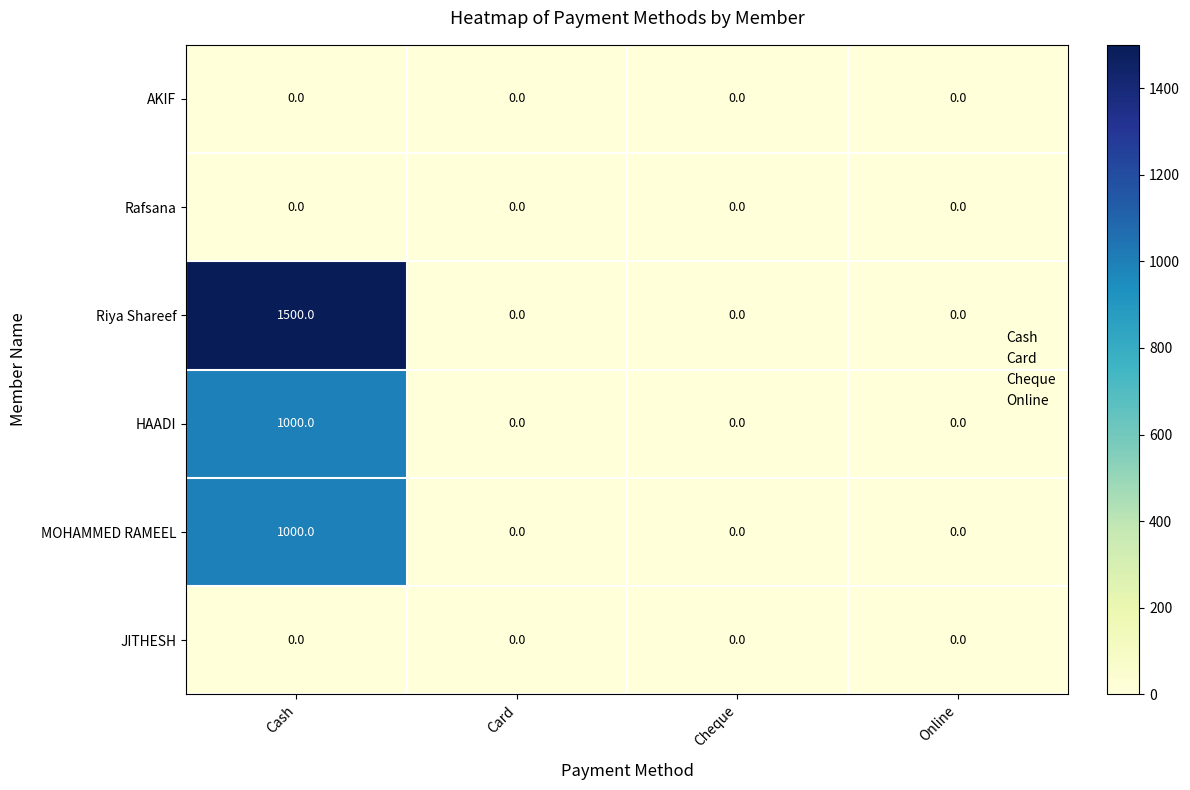

What is the average value of the Riya Shareef series?

375